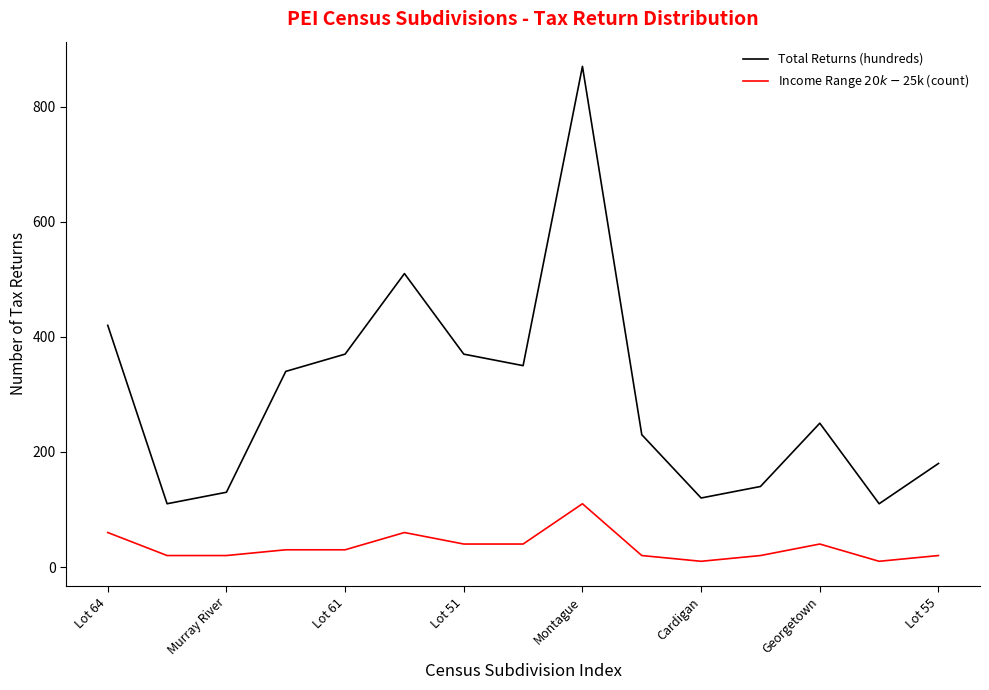

True or false: Total Returns (hundreds) and Income Range $20k-$25k (count) intersect in this chart.

False